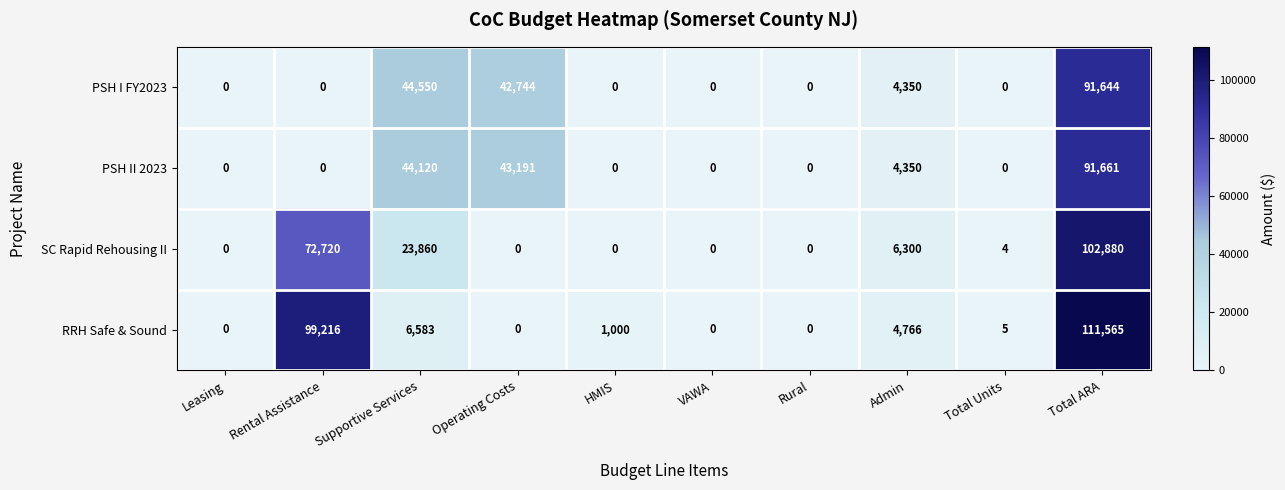

At which category is the sum across all series the highest?

Total ARA